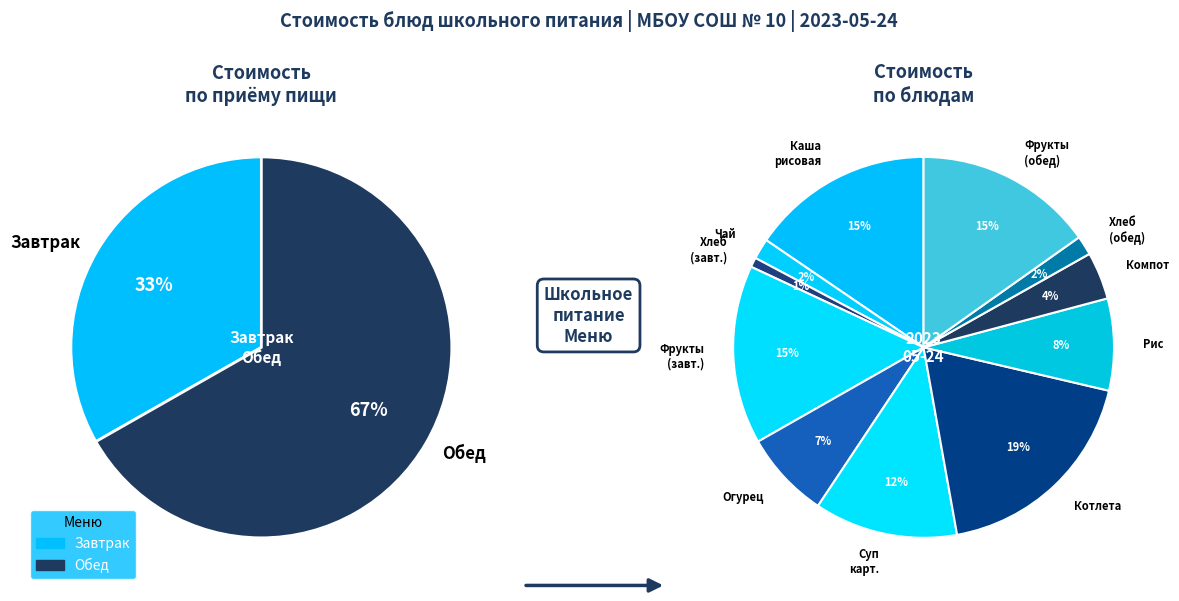

What is the total percentage of Рис отварной and Фрукты (обед)?

23.0%